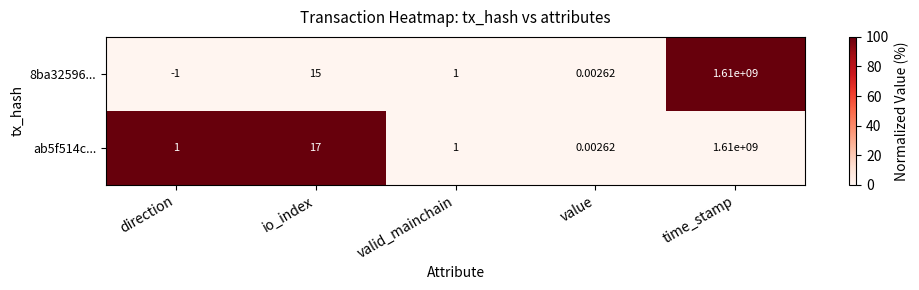

At which label does 8ba32596... first exceed 1?

io_index